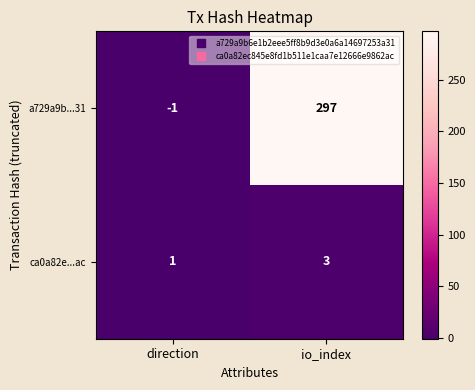

The ca0a82e...ac series shows 1 at io_index. True or false?

False